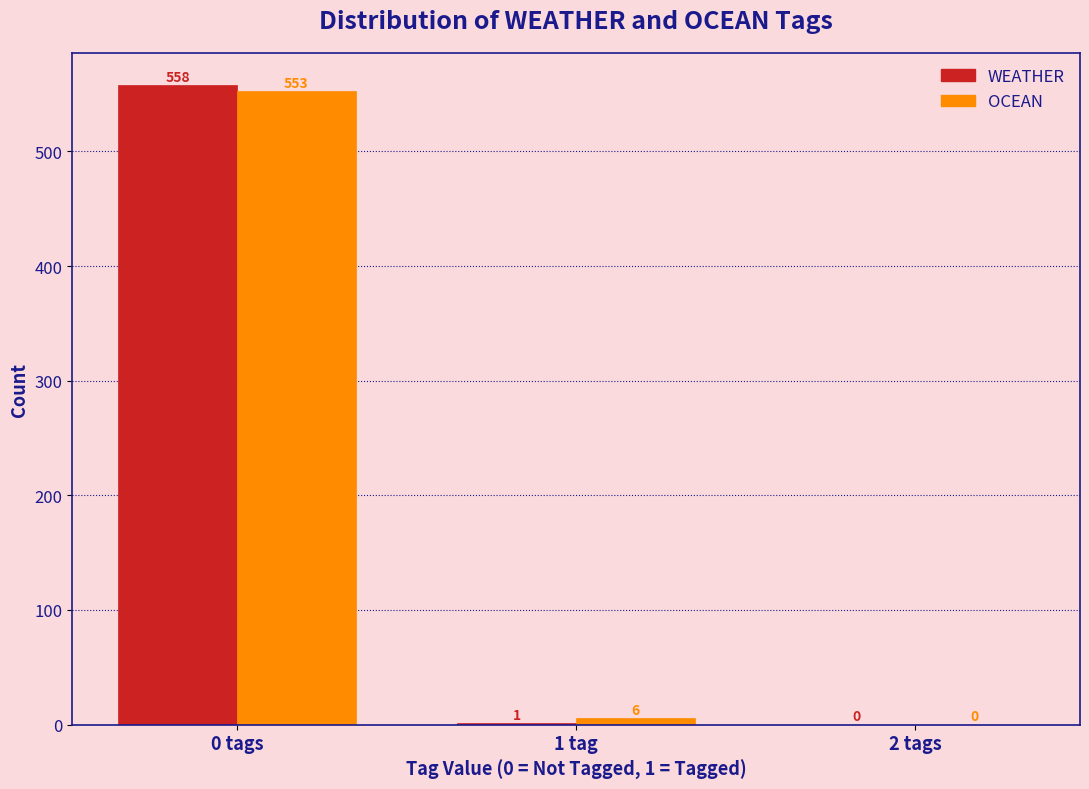

Reading left to right, list all the values displayed in this chart.

WEATHER: 0 tags=558	1 tag=1	2 tags=0
OCEAN: 0 tags=553	1 tag=6	2 tags=0